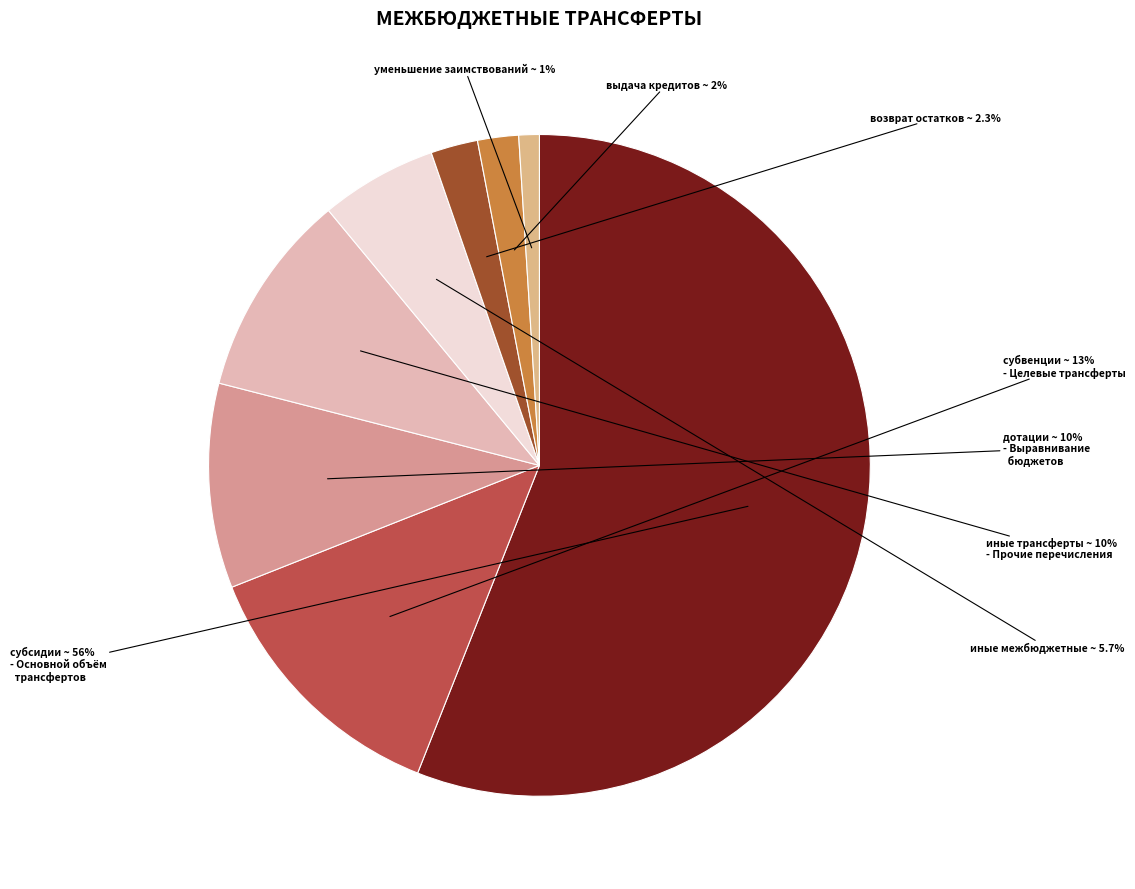

Count the number of slices in the pie.

8